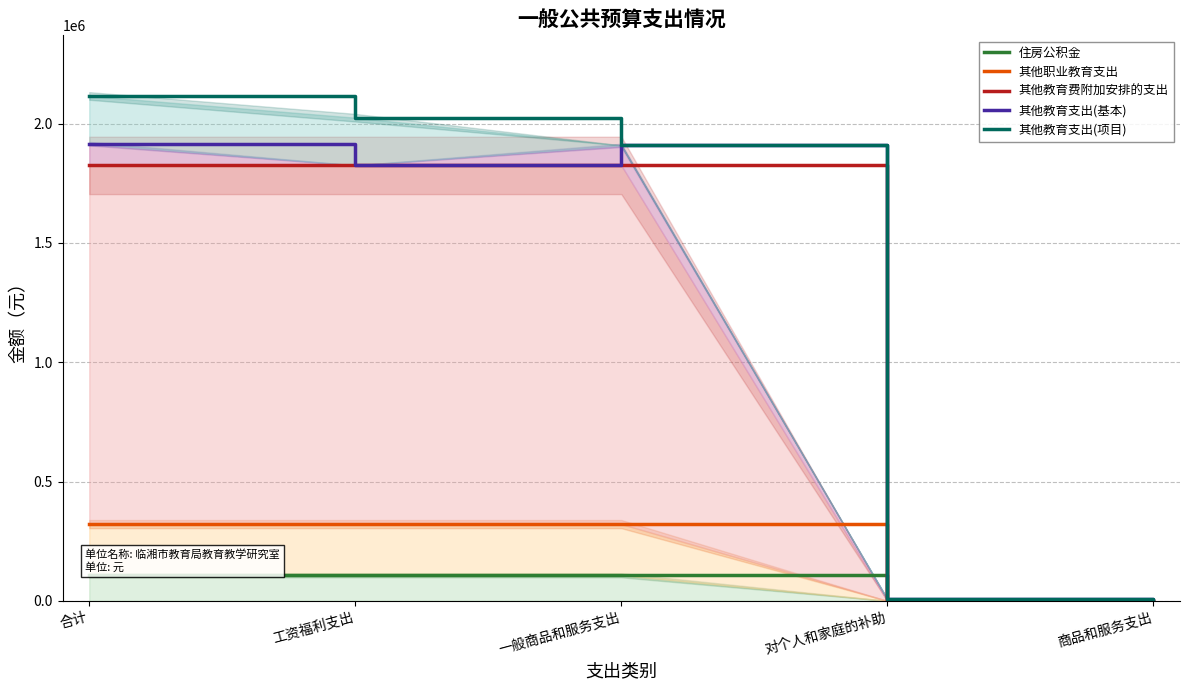

True or false: 其他教育支出(项目) has more than 1 points higher than both neighbors.

False